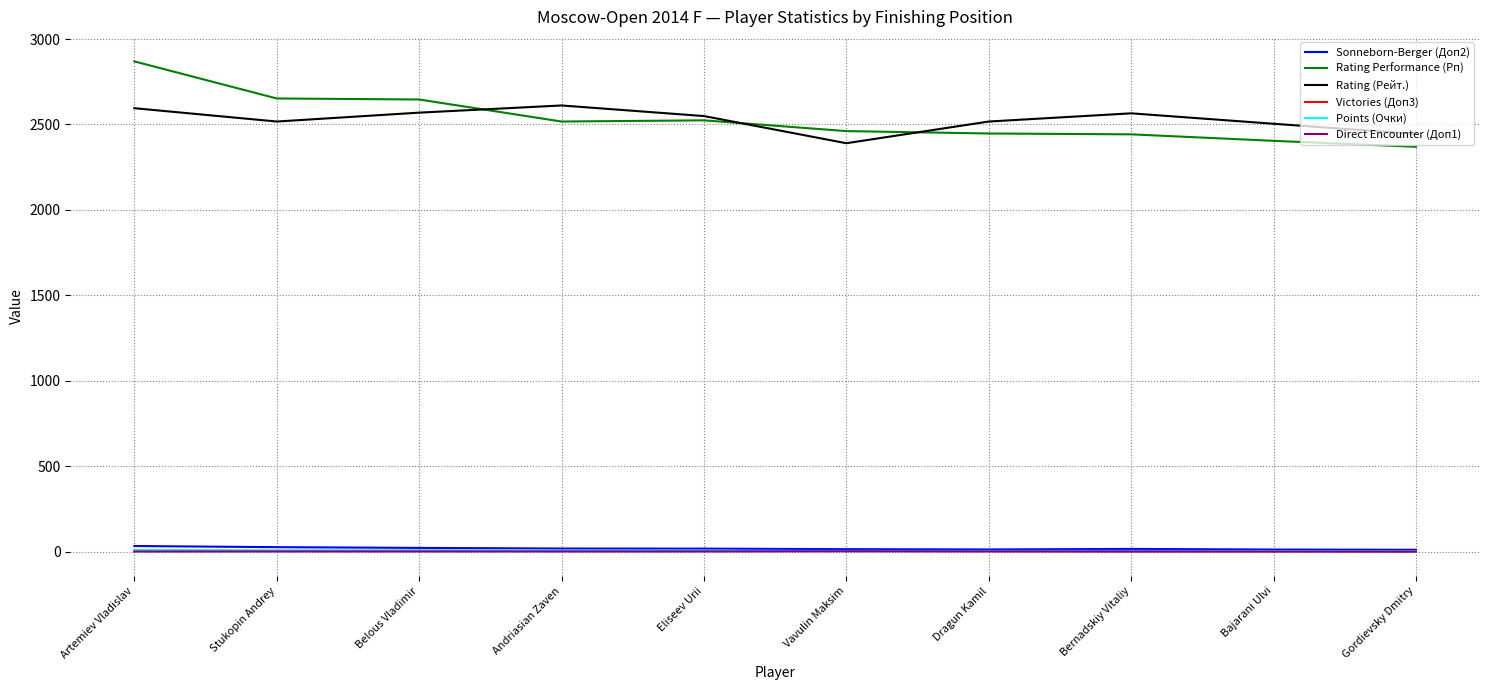

True or false: Victories (Доп3) has a value of 2.0 at Dragun Kamil.

True